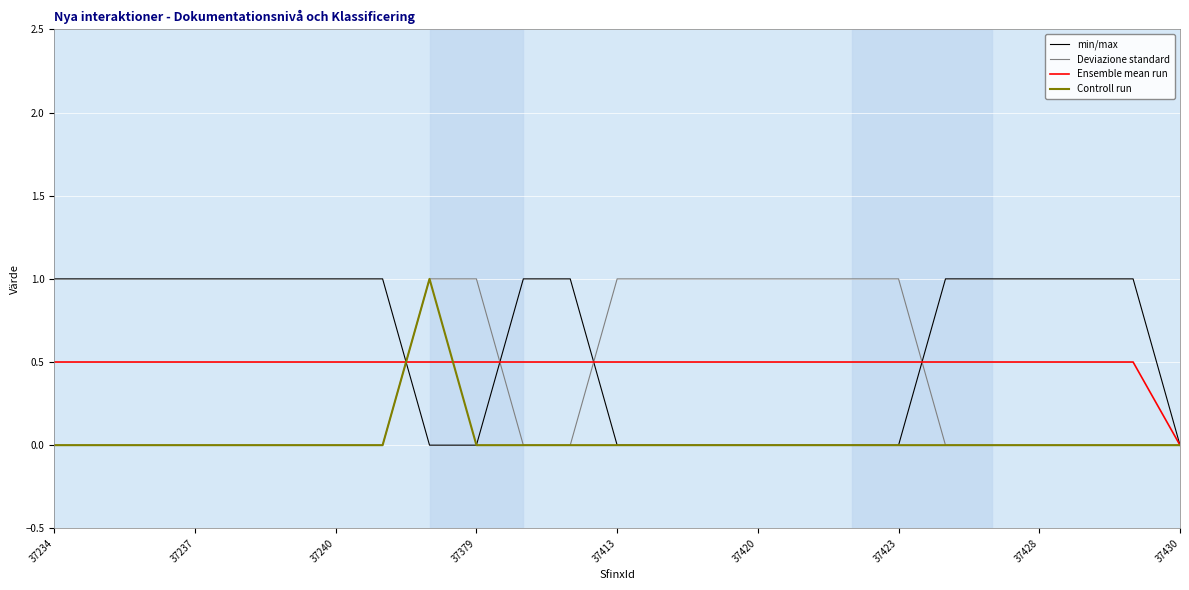

What are all the series names shown in the legend?

min/max, Deviazione standard, Ensemble mean run, Controll run